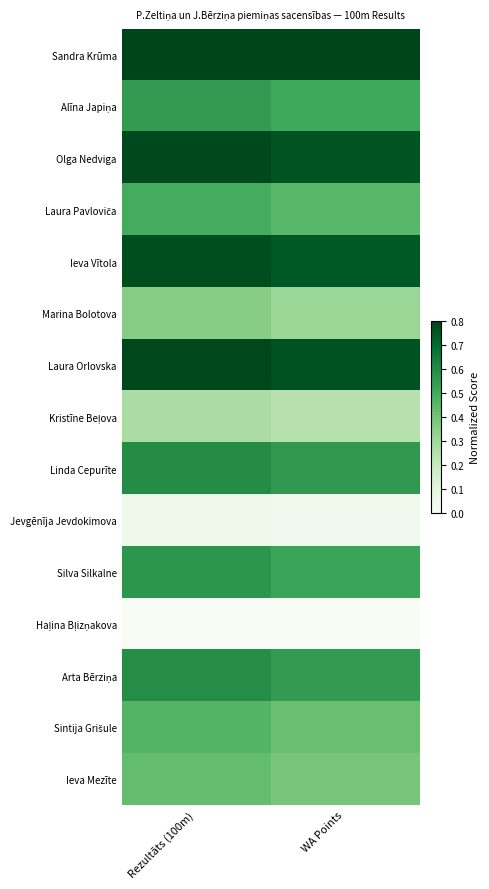

What is the total value across all series at WA Points?

7.3